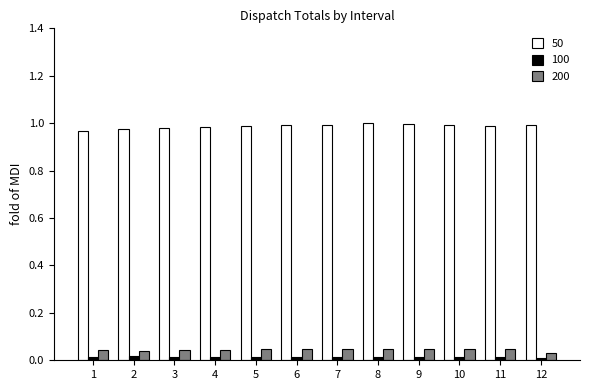

How many bars are there in total?

36